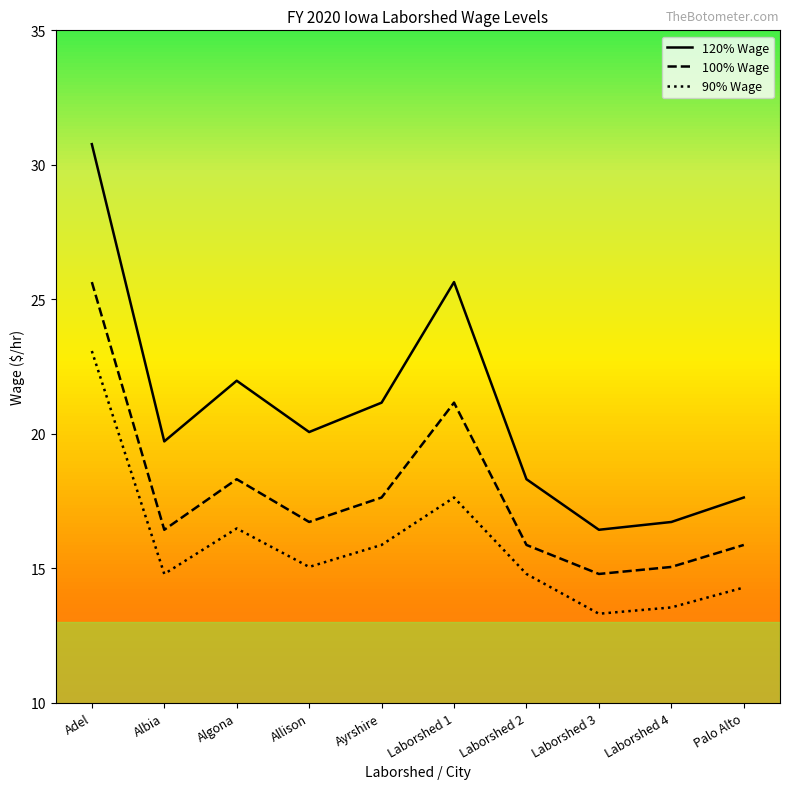

Where is 90% Wage nearest to the value 18?

Laborshed 1